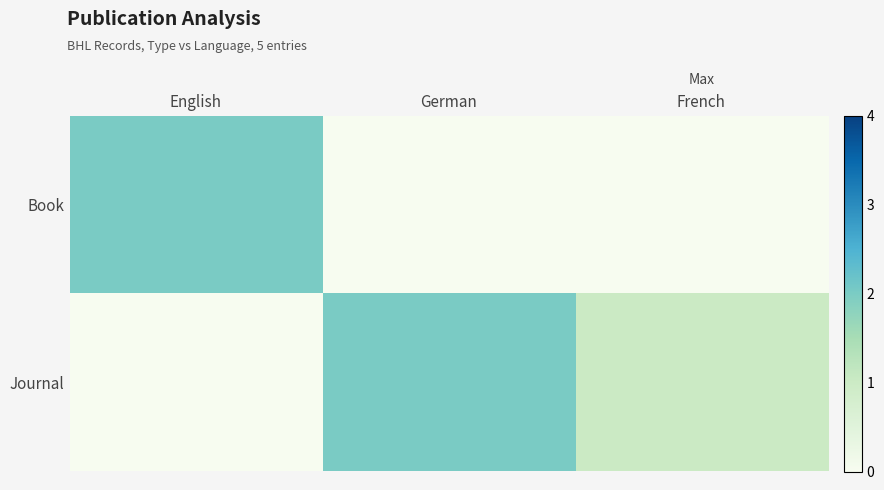

What is the maximum value shown in the chart?

2